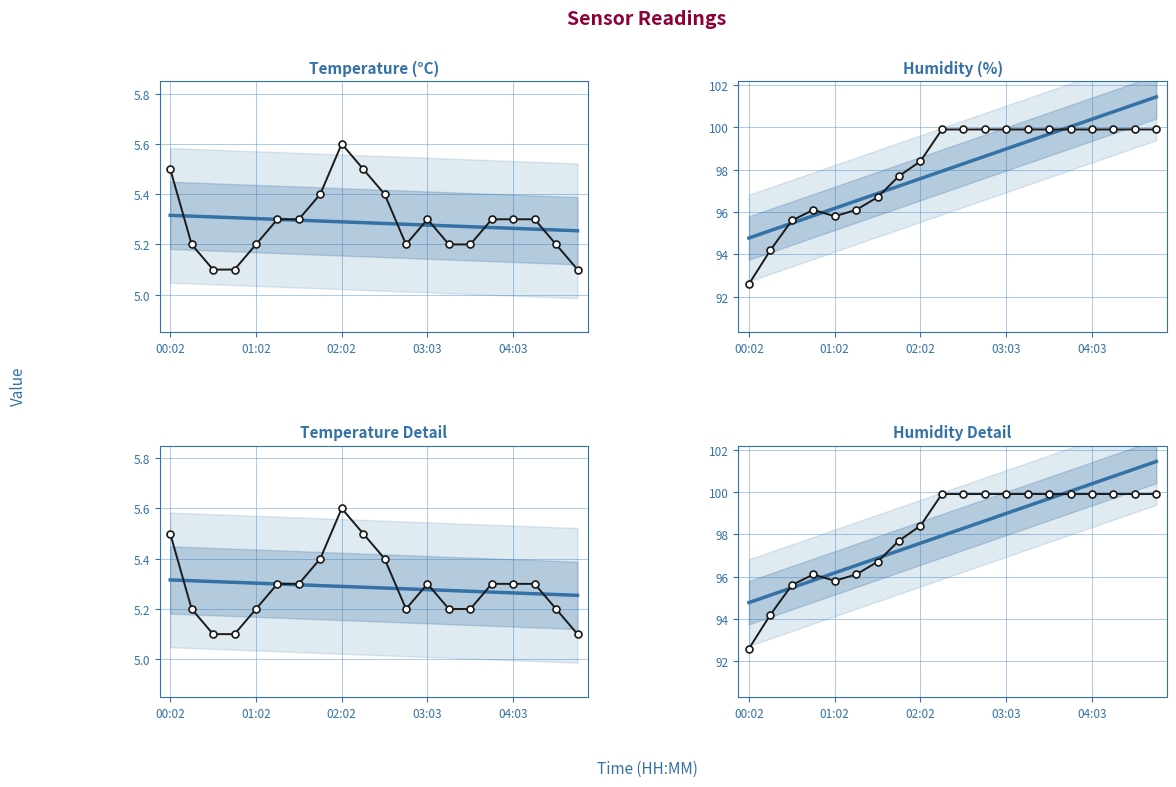

At which category does Temperature Detail reach its first local peak?

02:02